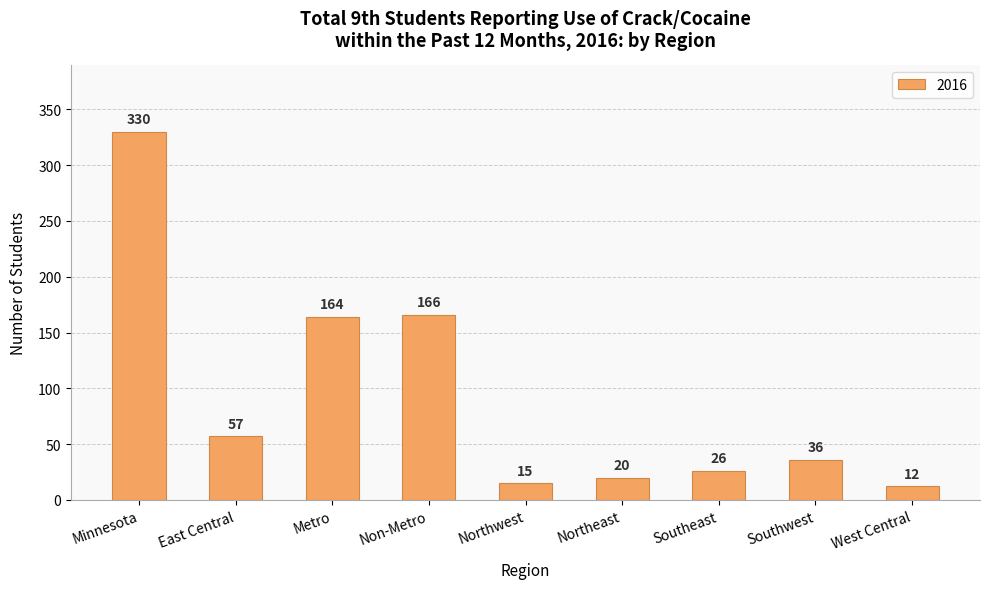

Reading left to right, list all the values displayed in this chart.

Minnesota=330	East Central=57	Metro=164	Non-Metro=166	Northwest=15	Northeast=20	Southeast=26	Southwest=36	West Central=12